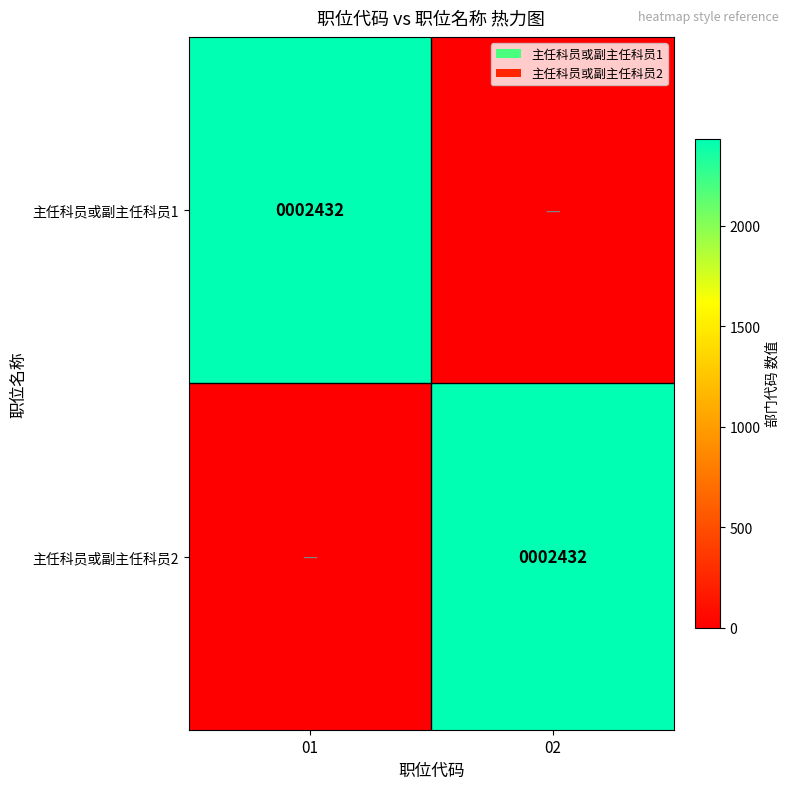

True or false: 主任科员或副主任科员1 has a value of 3207 at 01.

False